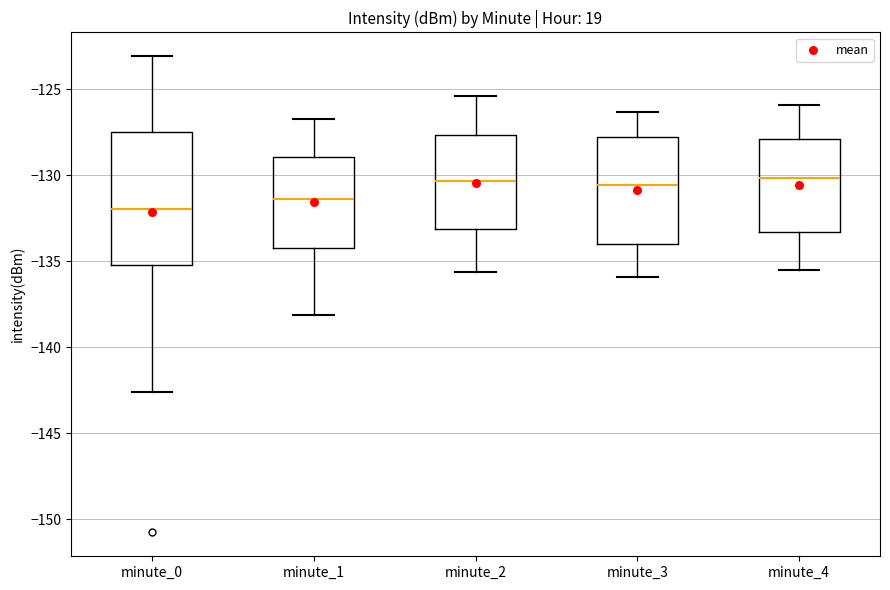

Comparing the boxes themselves (not the whiskers), which one is the tallest?

minute_0